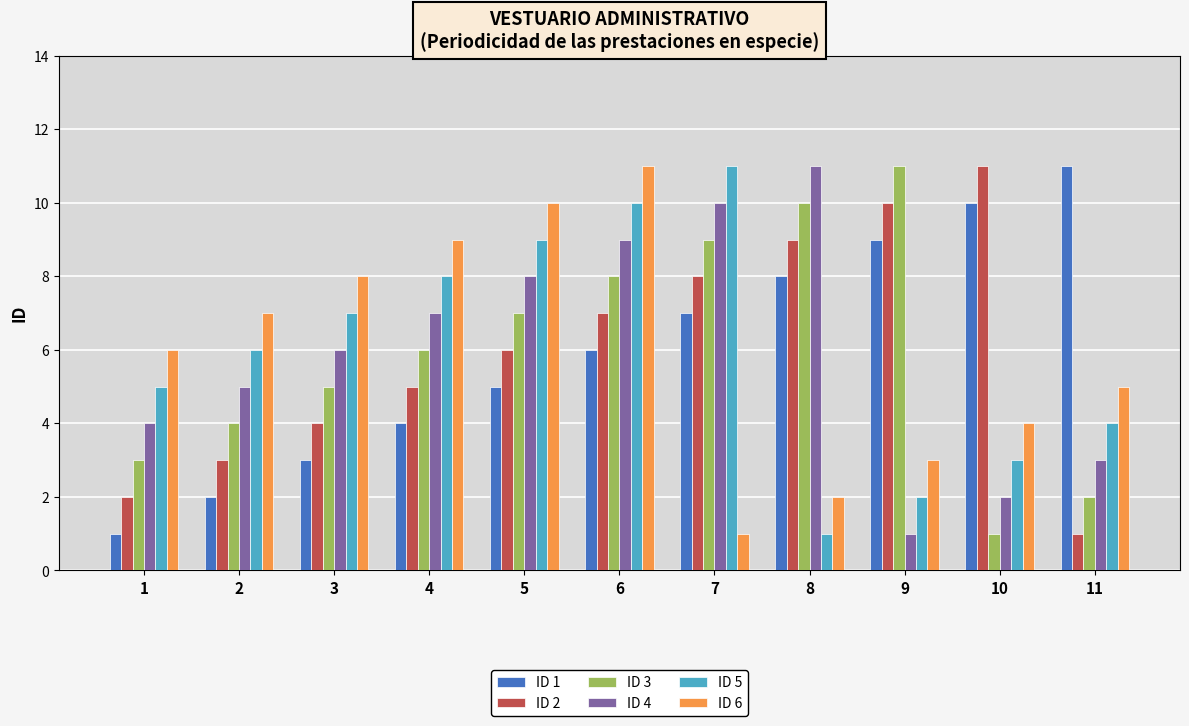

What is the value of the ID 3 bar at the 6th from the left?

8